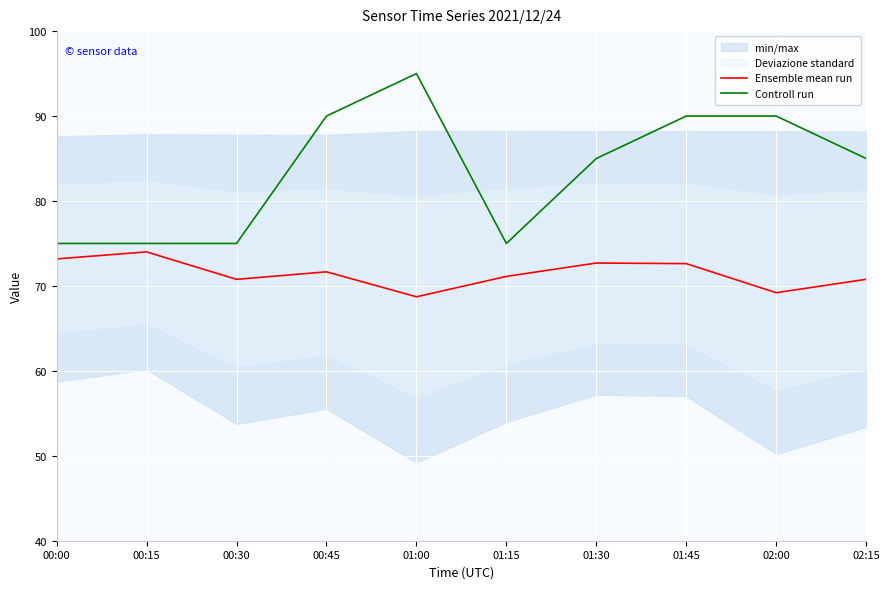

True or false: Ensemble mean run and Controll run cross at least once.

False